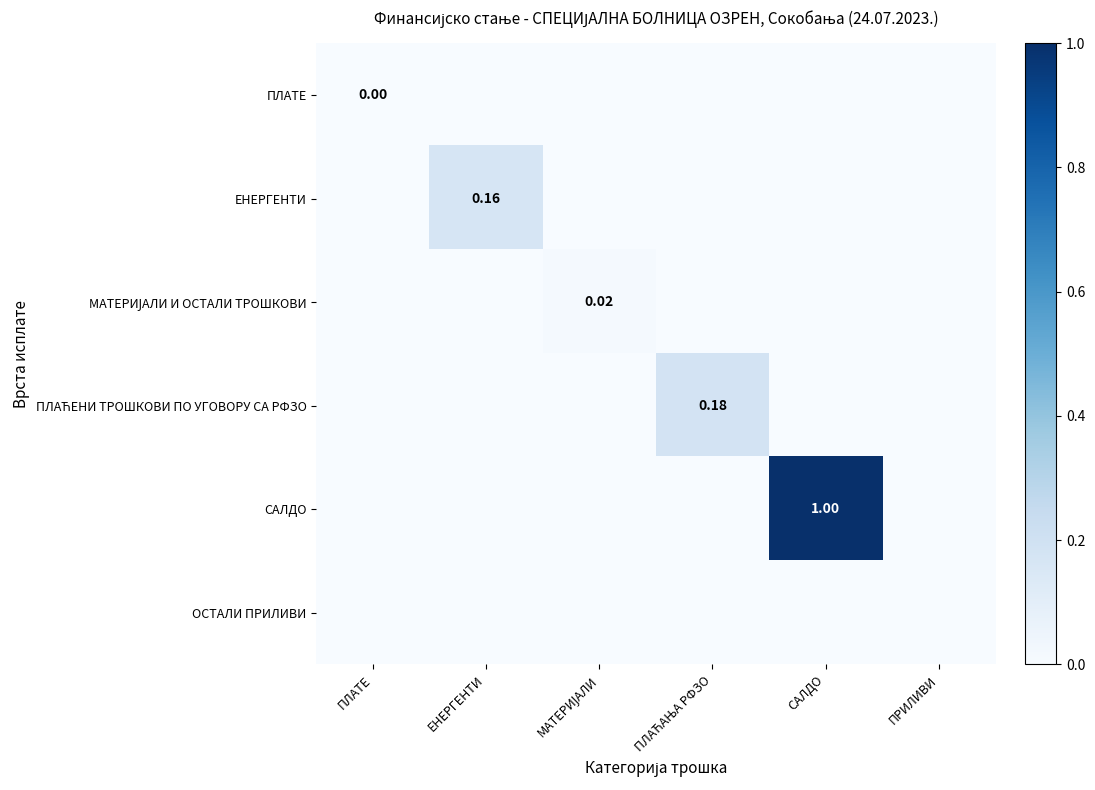

The ПЛАЋЕНИ ТРОШКОВИ ПО УГОВОРУ СА РФЗО series shows 0.0 at ПЛАТЕ. True or false?

True